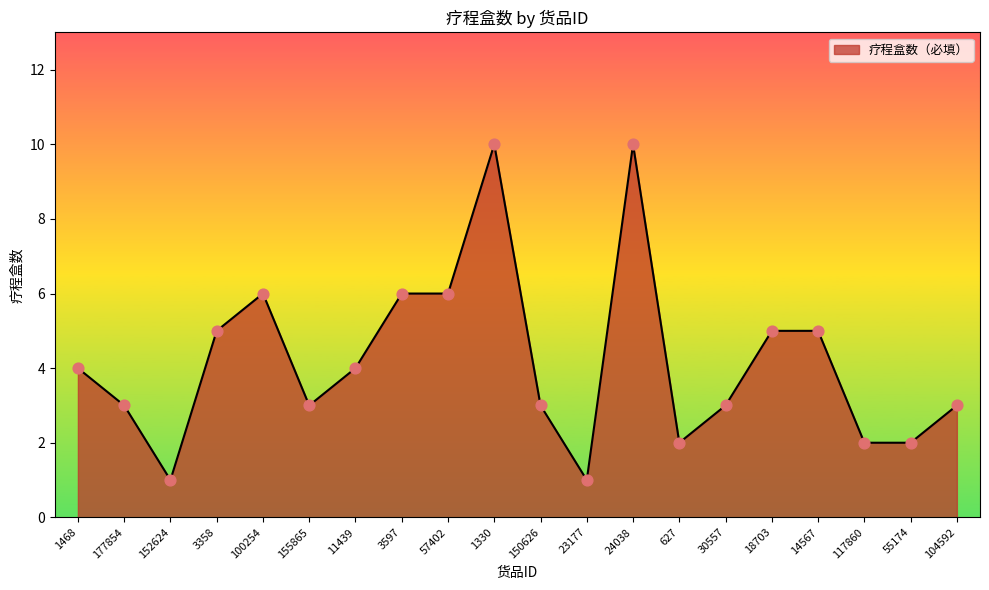

Between 30557 and 24038, which is larger?

24038